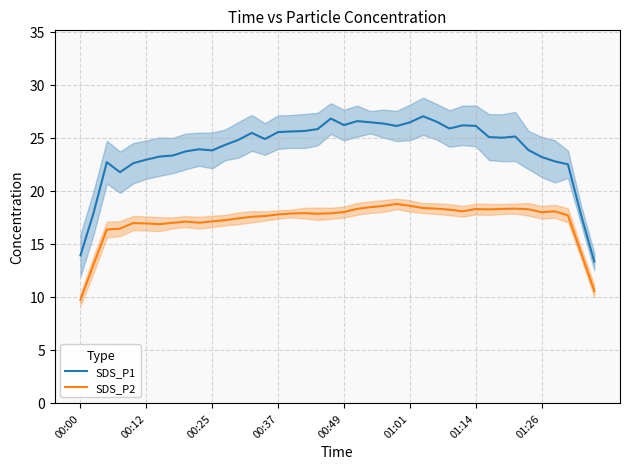

Is the value of SDS_P2 at 19 greater than the value of SDS_P1 at 39?

Yes